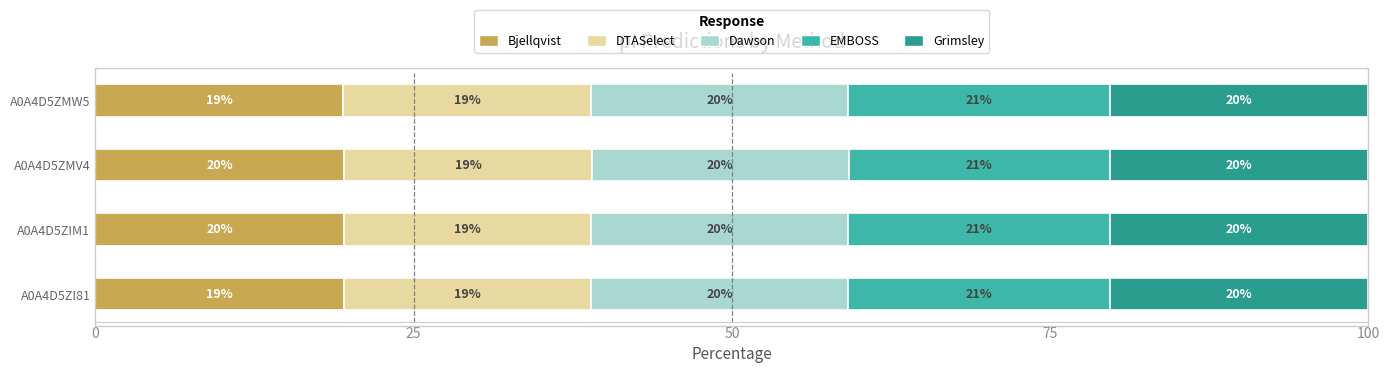

What are all the series names shown in the legend?

Bjellqvist, DTASelect, Dawson, EMBOSS, Grimsley